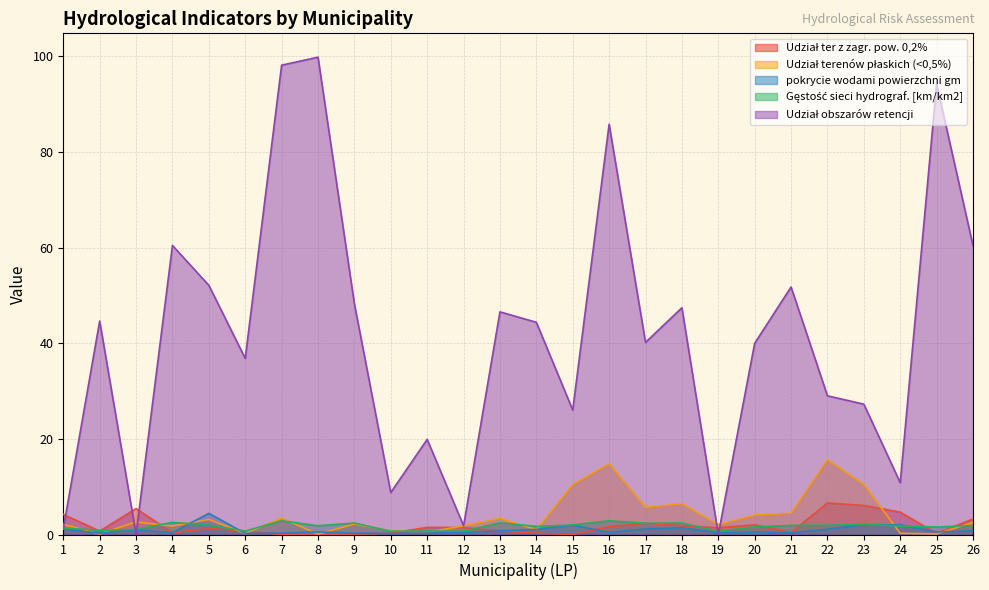

After their last crossing, which series has the higher values: Udział obszarów retencji or Gęstość sieci hydrograf. [km/km2]?

Udział obszarów retencji